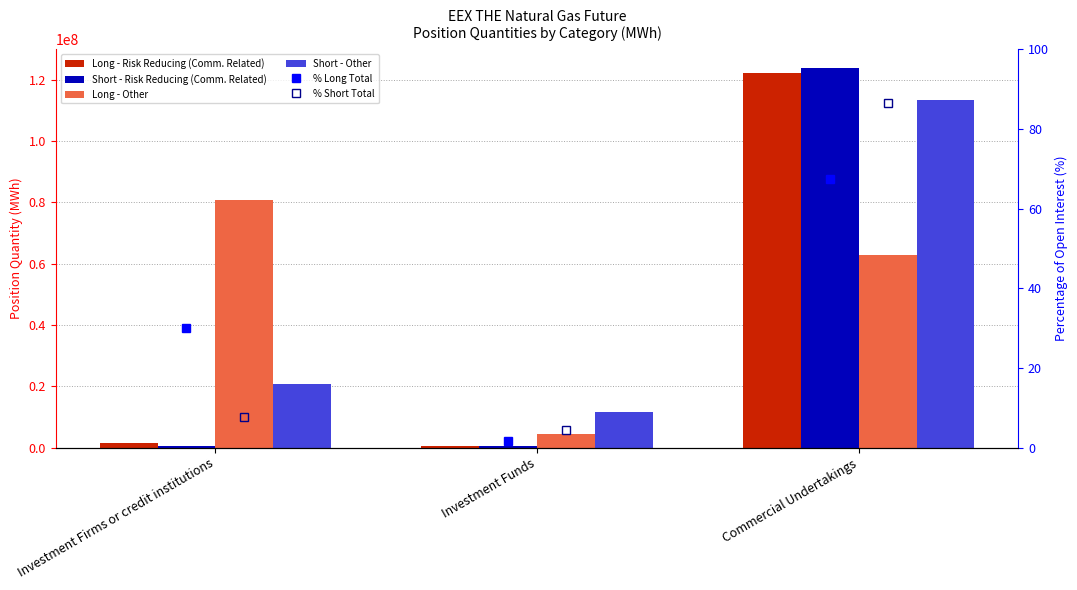

How many data points in Long - Risk Reducing (Comm. Related) are less than 1393564?

1